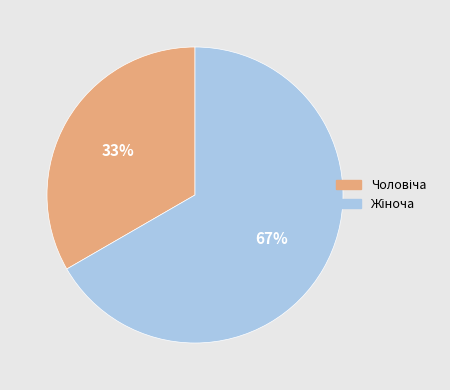

Is there any slice that represents more than half of the pie?

Yes